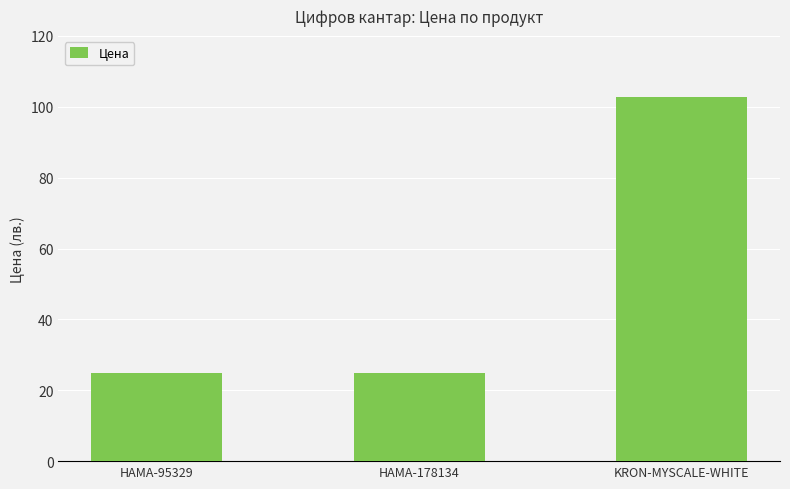

Reading right to left, extract all data points from this chart.

102.7	25.0	25.0